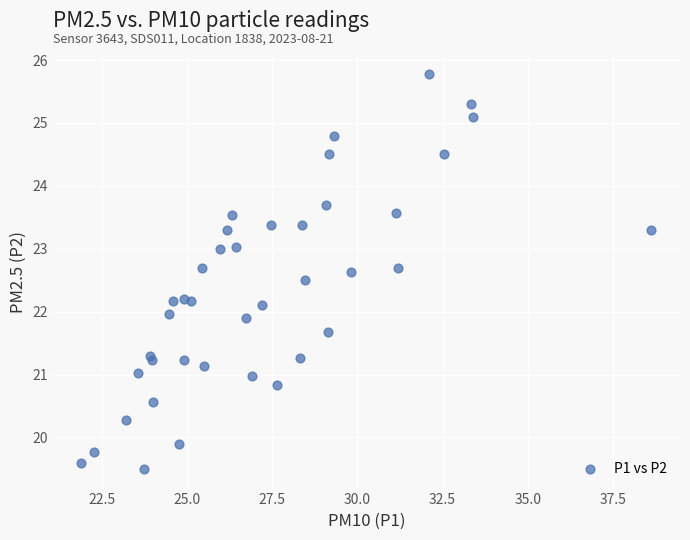

What is the range of Y values (max minus min)?

6.3